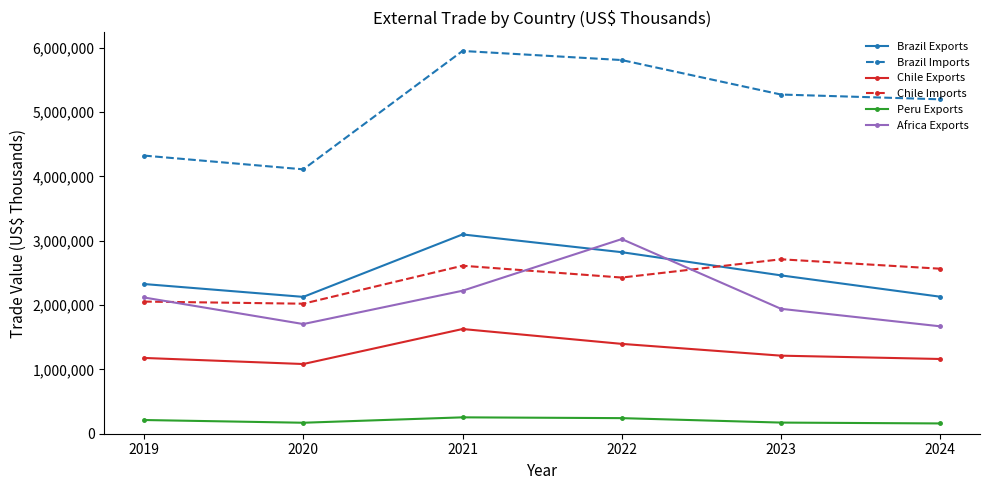

What is the difference between the second highest and second lowest values in the Chile Exports series?

234804